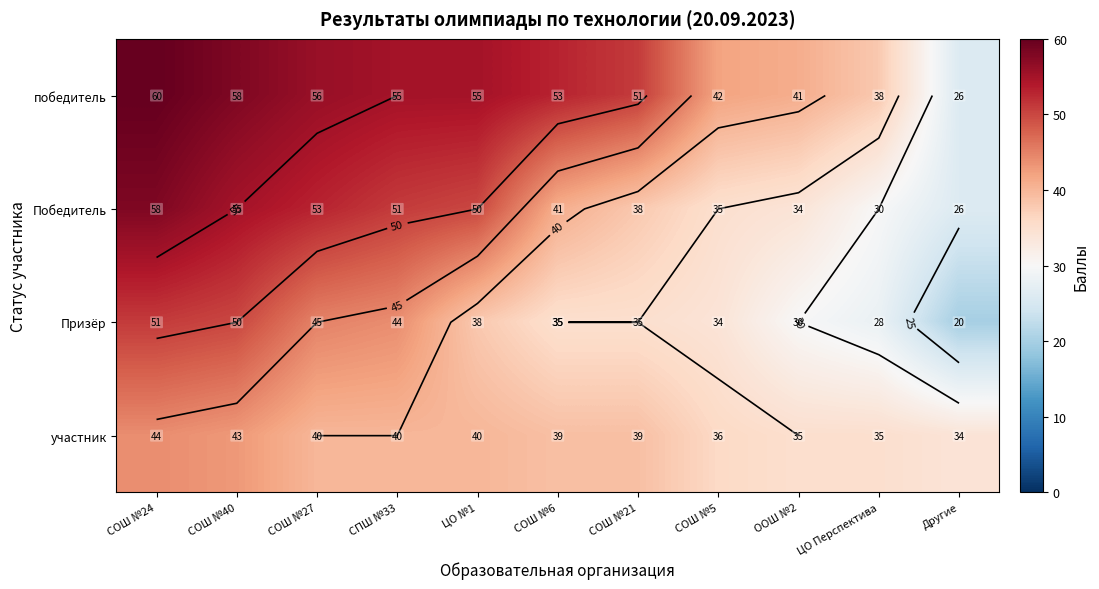

How many distinct data groups are displayed?

4